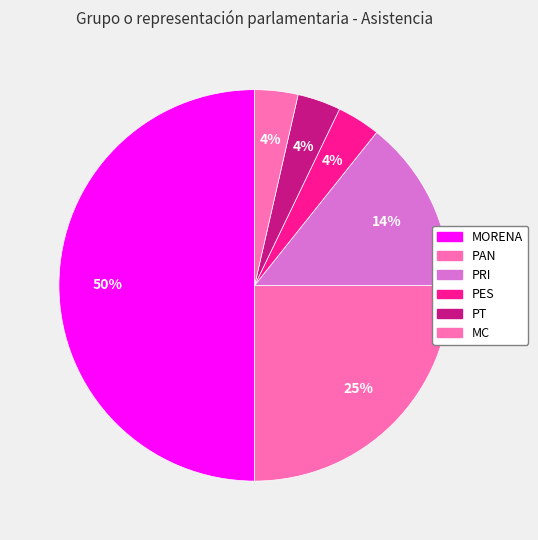

Is there a majority slice in this chart?

No